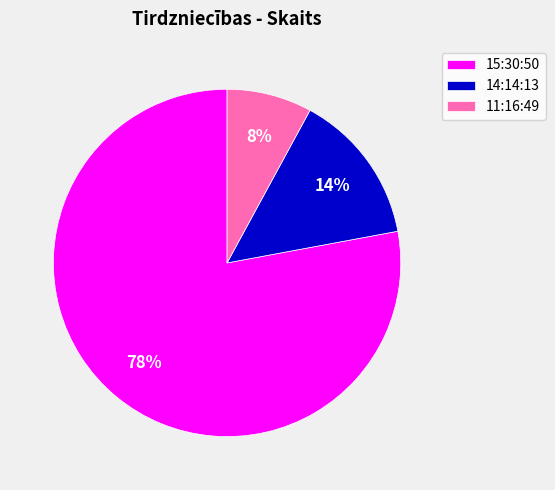

How many segments does this pie chart have?

3